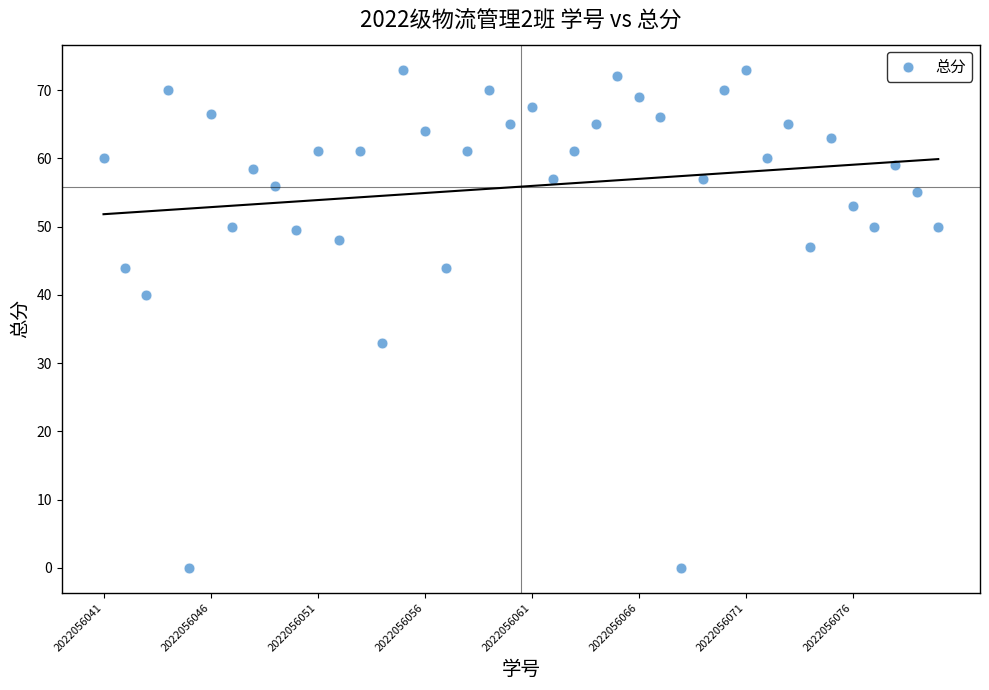

What Y value in the scatter plot is closest to 36?

33.0